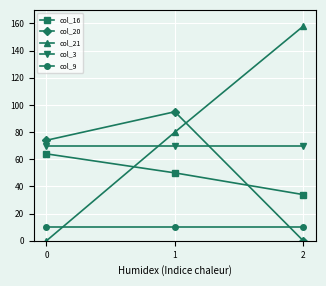

Is it true that col_16 equals 34 at 2?

True